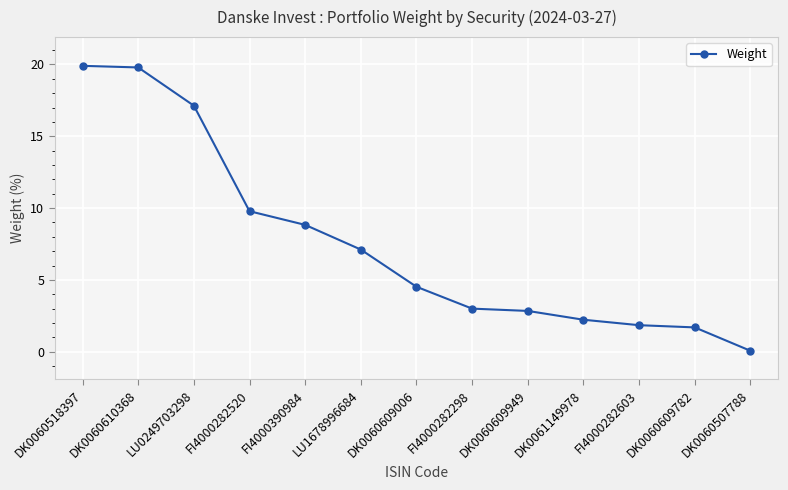

Is it true that the value at DK0060610368 is 30.7?

False